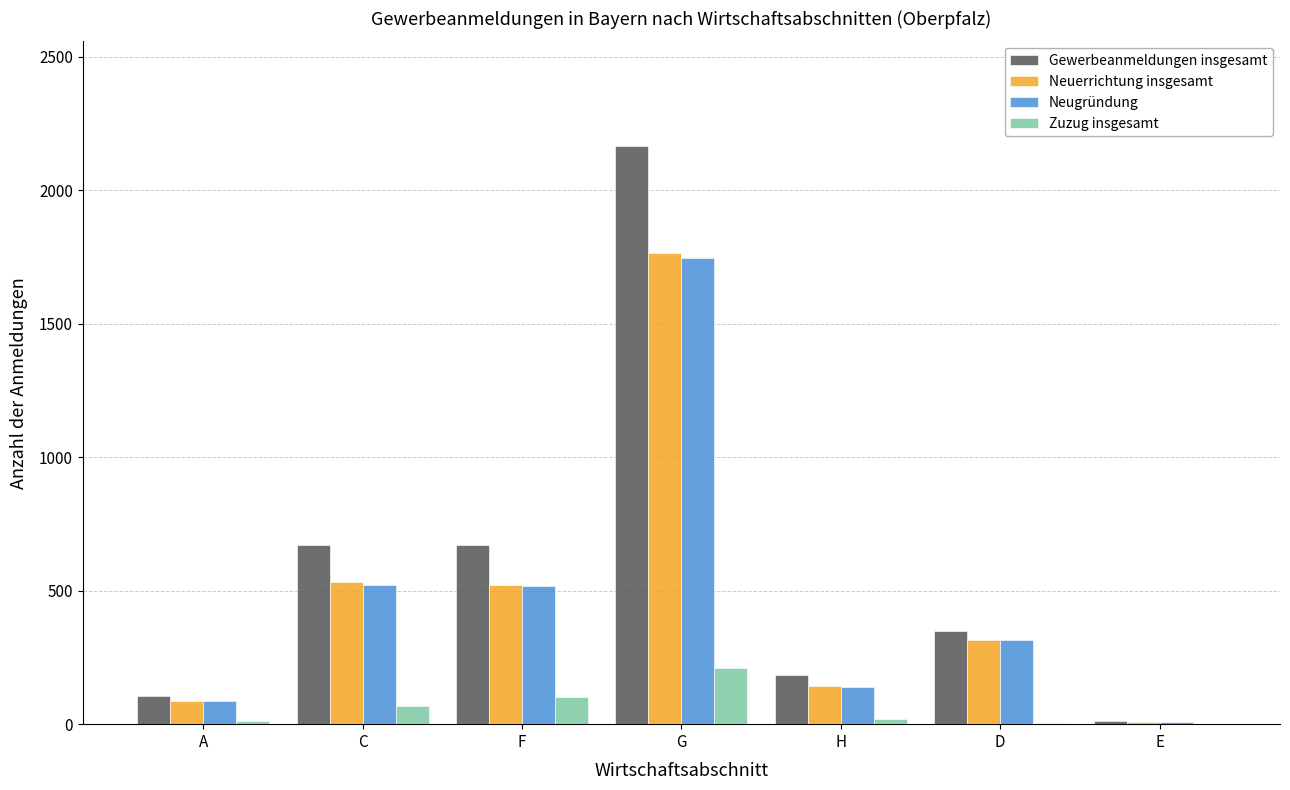

How many groups of bars are there?

7